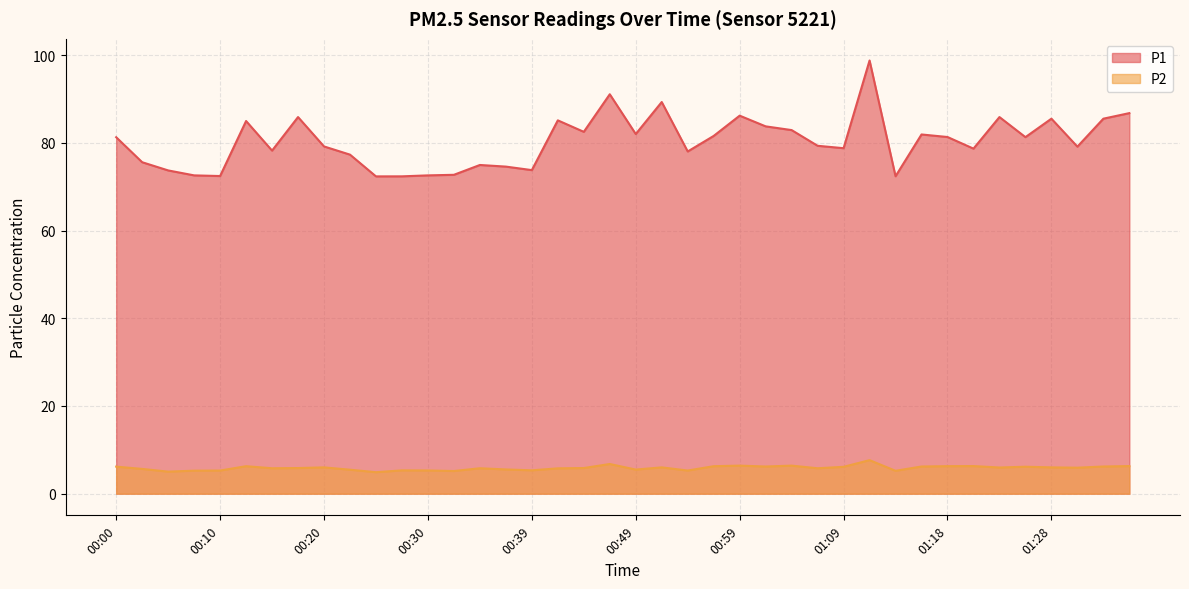

What is the lowest value of the P2 series?

4.9